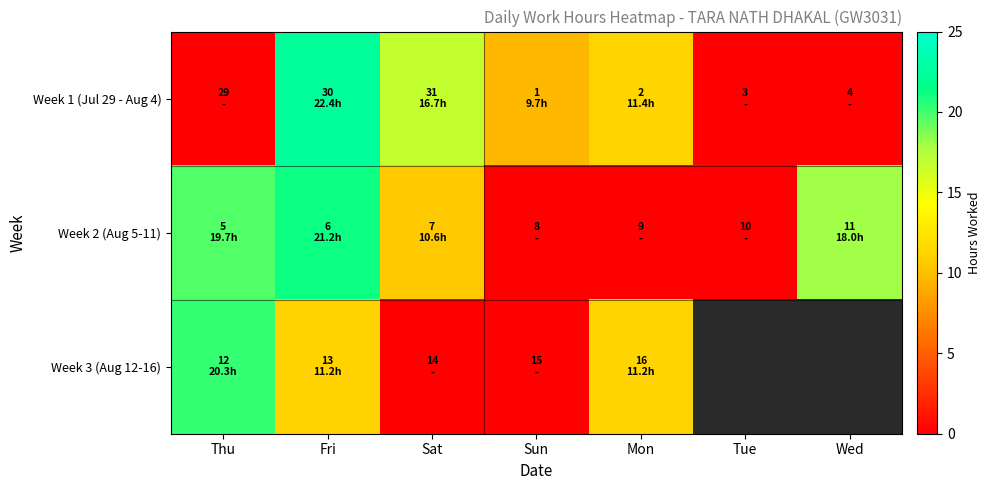

Which has a higher value, Sat or Wed?

Sat